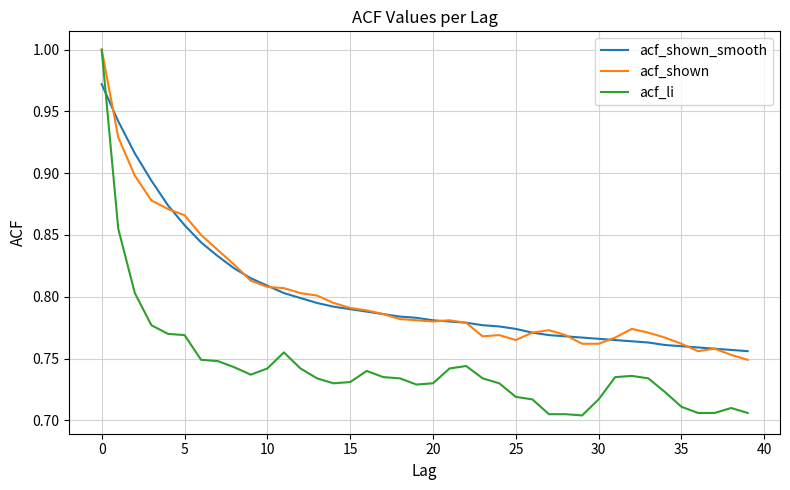

Does the chart display data point markers on the line(s)?

No